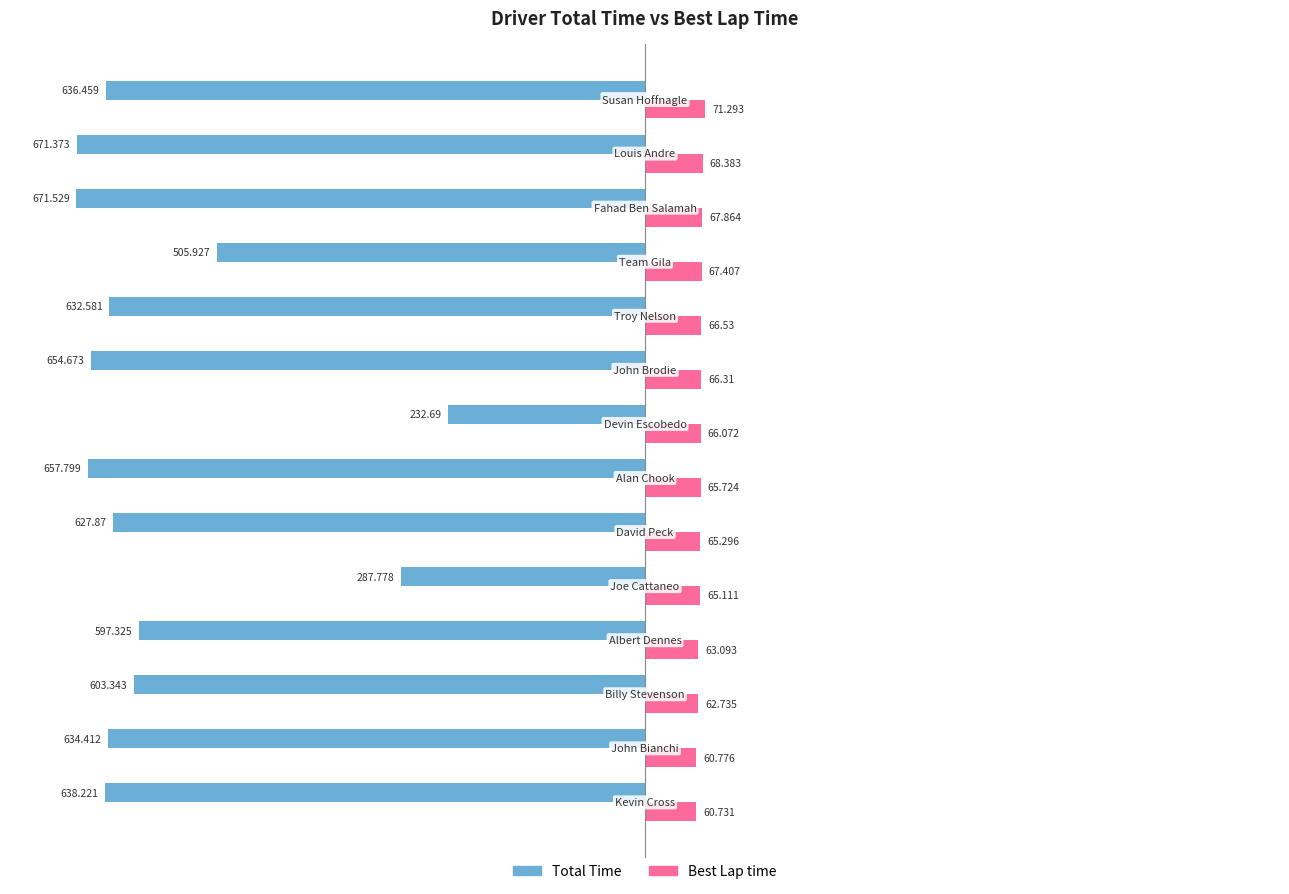

Rank the series by their maximum value, from lowest to highest.

Total Time, Best Lap time